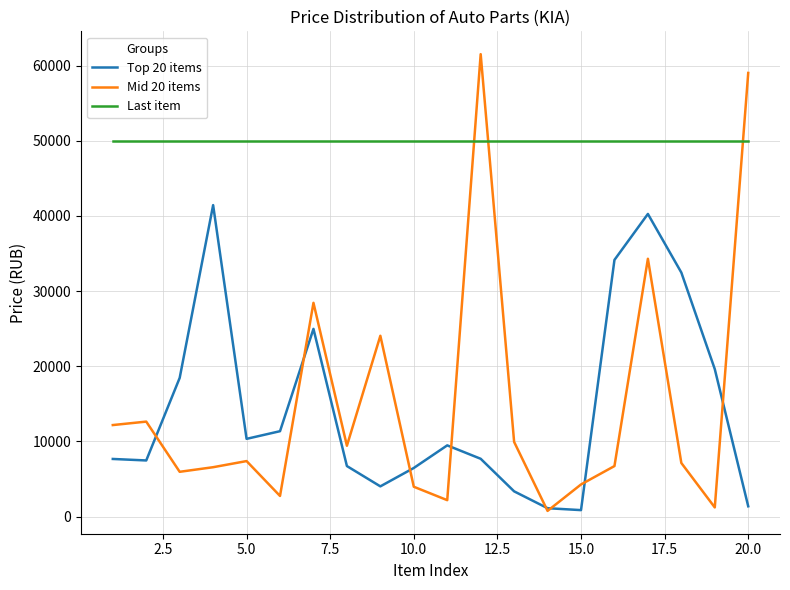

Which series has the widest spread of values?

Mid 20 items